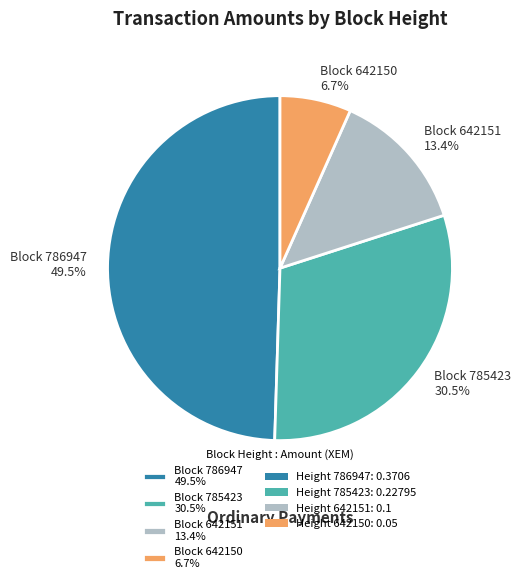

Is there a majority slice in this chart?

No